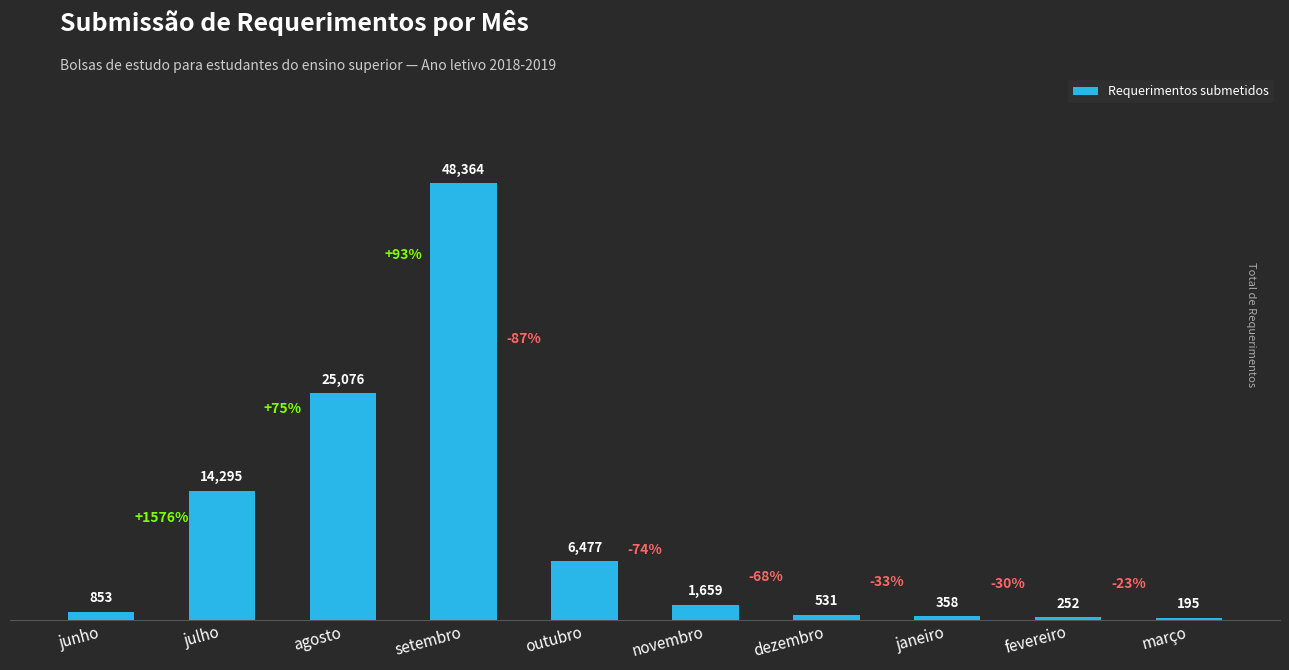

What is the difference between the values at fevereiro and junho?

601